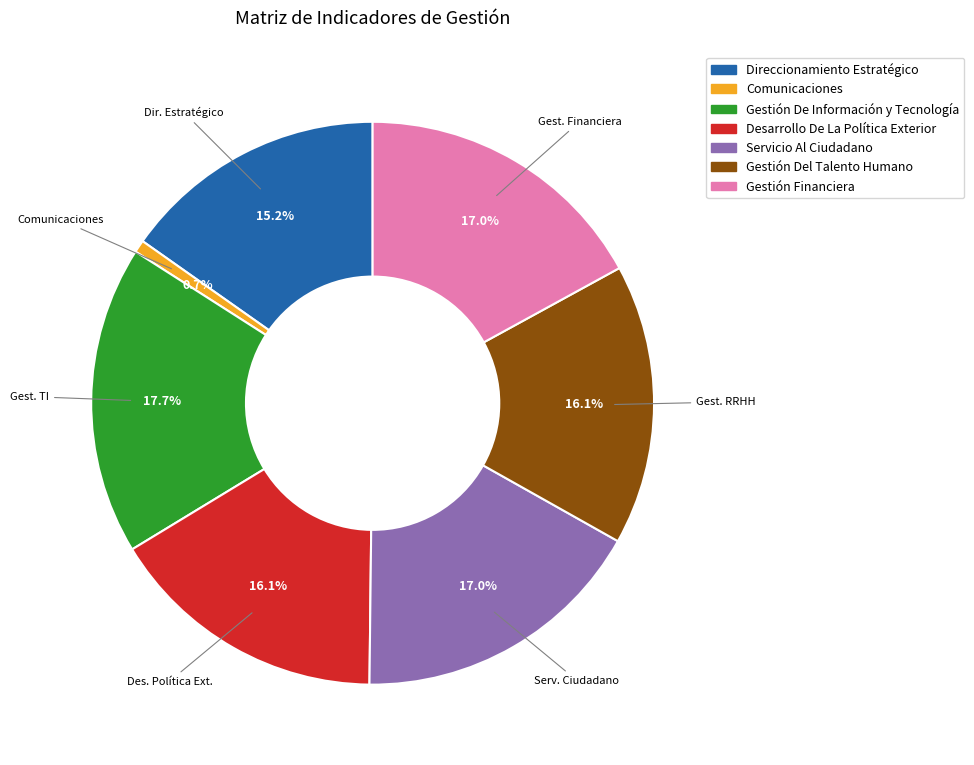

To the nearest percent, what is the combined percentage of Gestión Del Talento Humano and Gestión Financiera?

33%